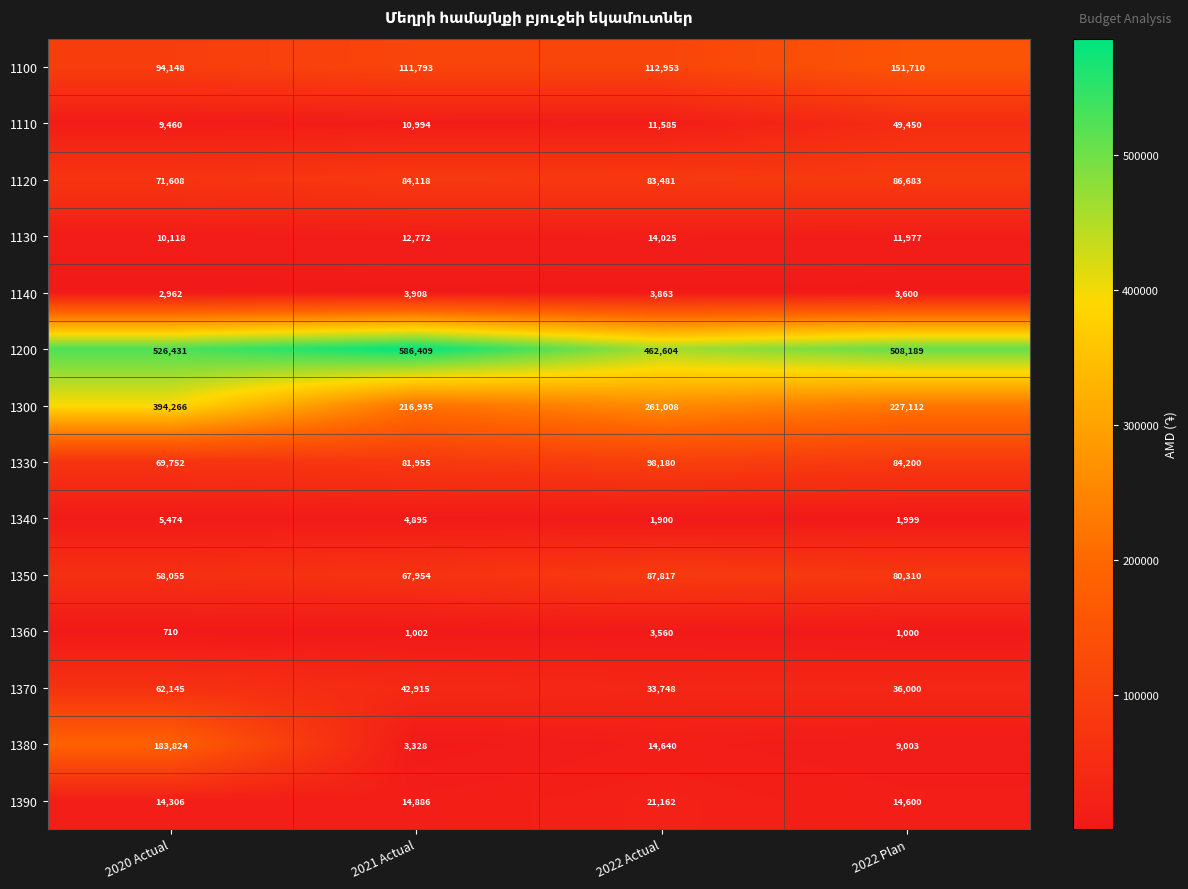

What is the difference between the second highest and minimum values in the 1110 series?

2125